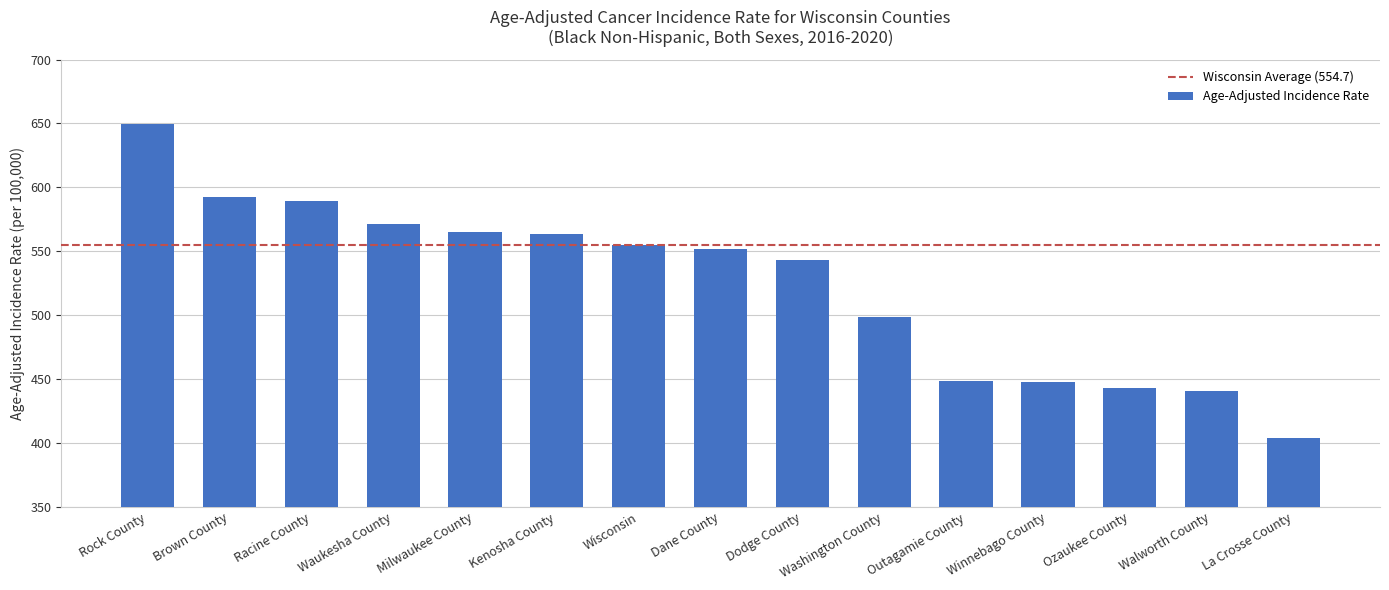

What is the difference between the maximum and minimum values?

245.9